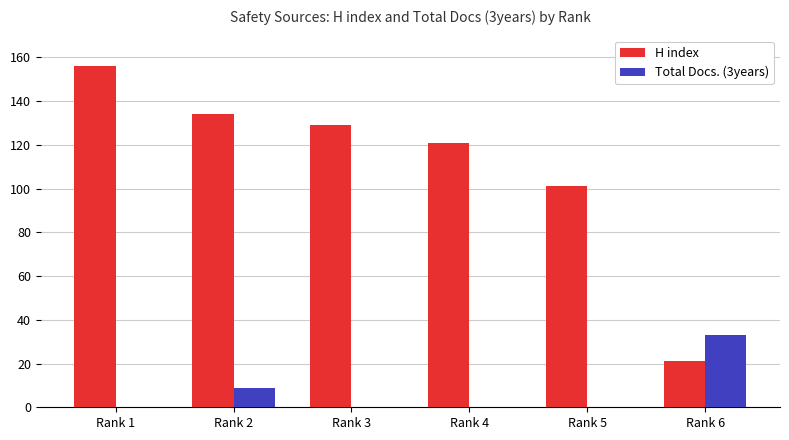

Reading left to right, what are all the values shown in this chart?

H index: 156	134	129	121	101	21
Total Docs. (3years): 0	9	0	0	0	33